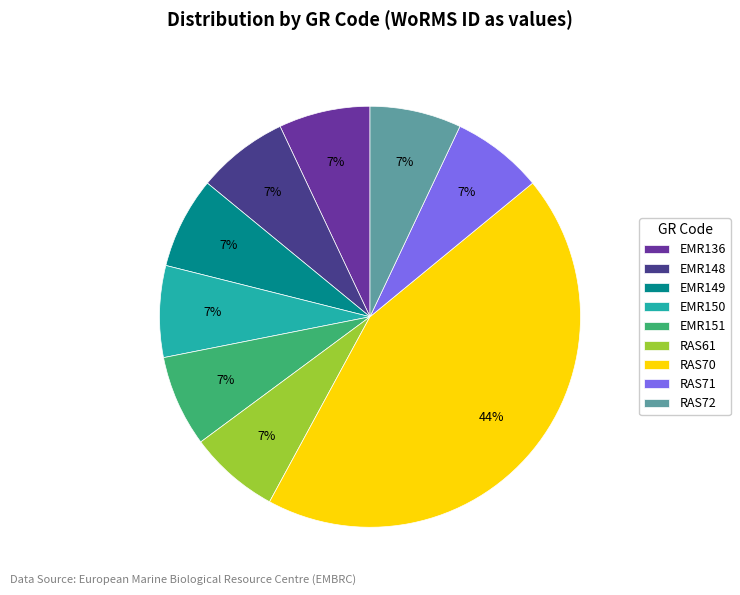

Do EMR151 and RAS71 together represent more than half of the pie?

No